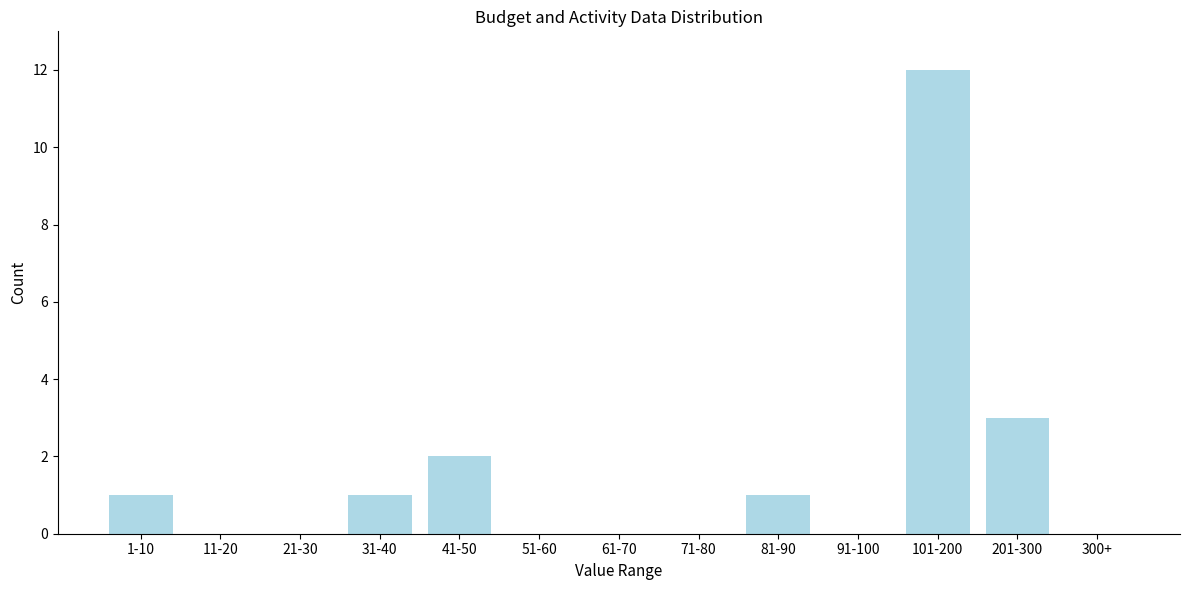

Reading left to right, transcribe all the data shown in this chart.

1-10=1	11-20=0	21-30=0	31-40=1	41-50=2	51-60=0	61-70=0	71-80=0	81-90=1	91-100=0	101-200=12	201-300=3	300+=0